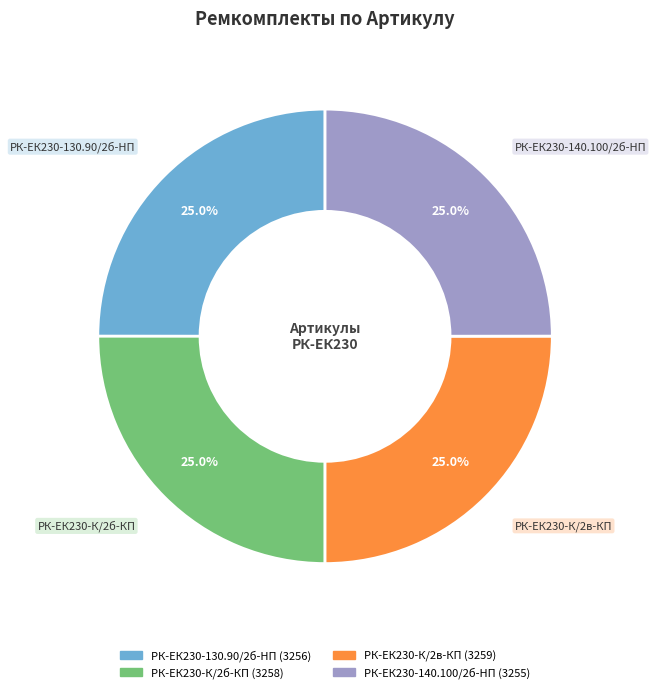

Count the number of slices in the pie.

4